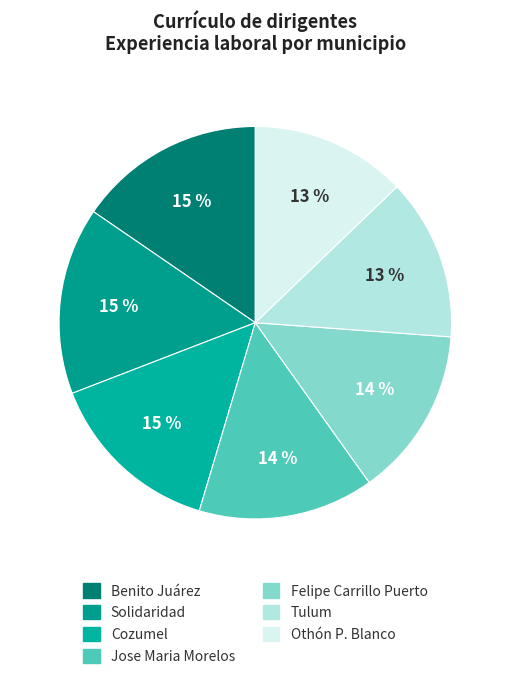

To the nearest percent, what is the average slice percentage?

14%